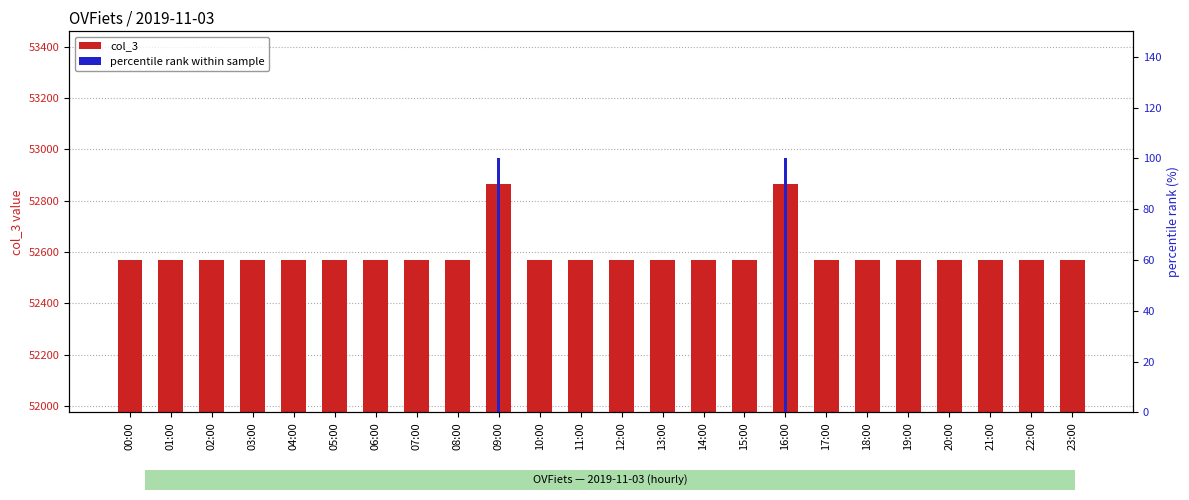

What is the label of the 11th bar from the left?

10:00